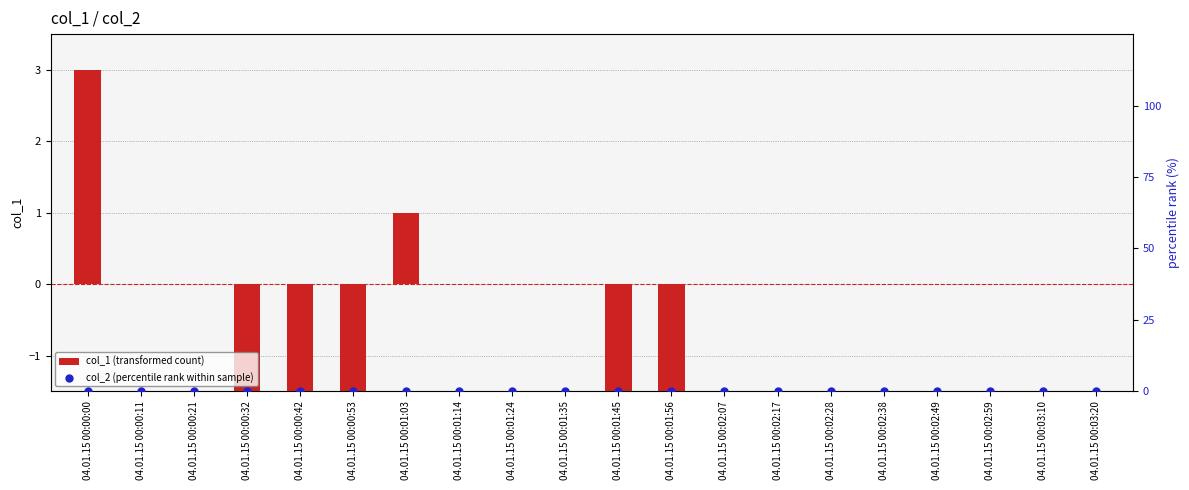

Which series has the widest spread of Y values?

col_1 (transformed count)